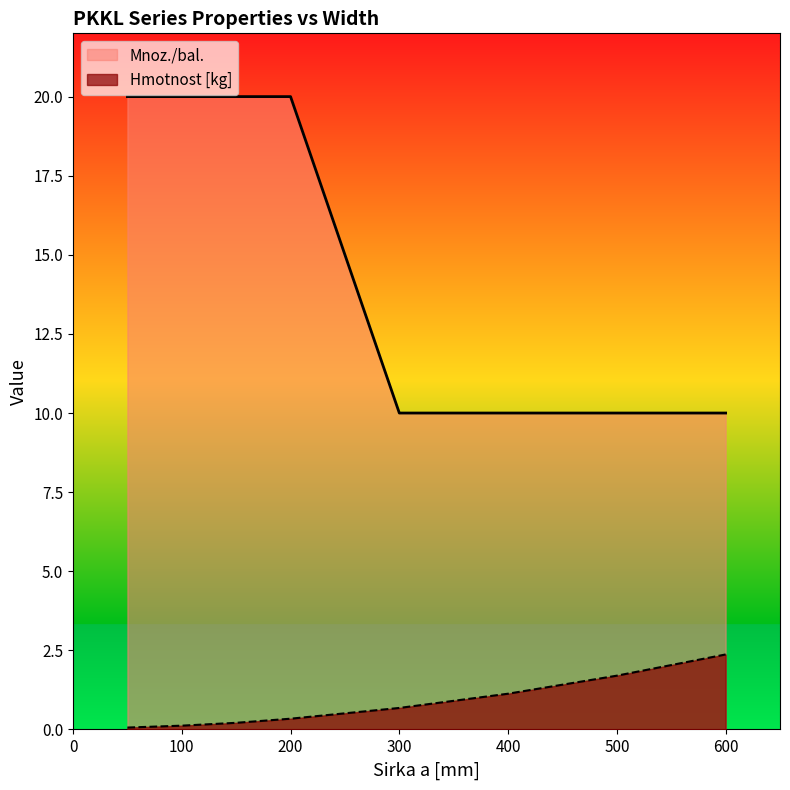

At which category is the sum across all series the highest?

200